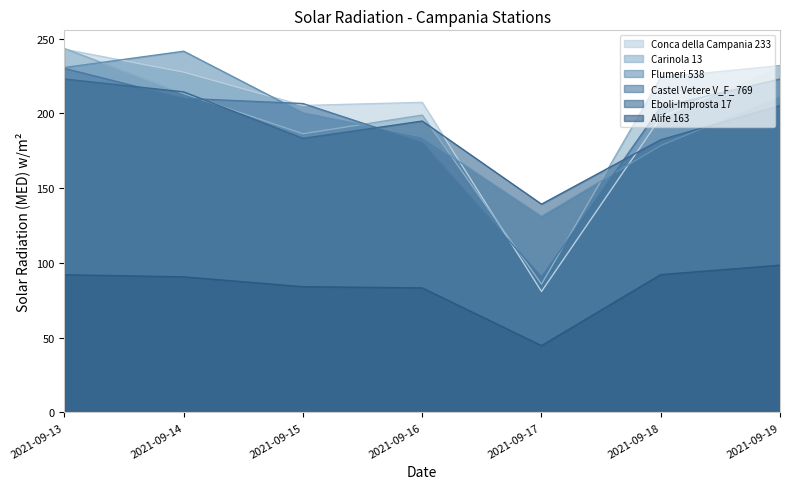

Rank the series at 2021-09-13 from highest to lowest value.

Carinola 13, Conca della Campania 233, Flumeri 538, Castel Vetere V_F_ 769, Eboli-Improsta 17, Alife 163